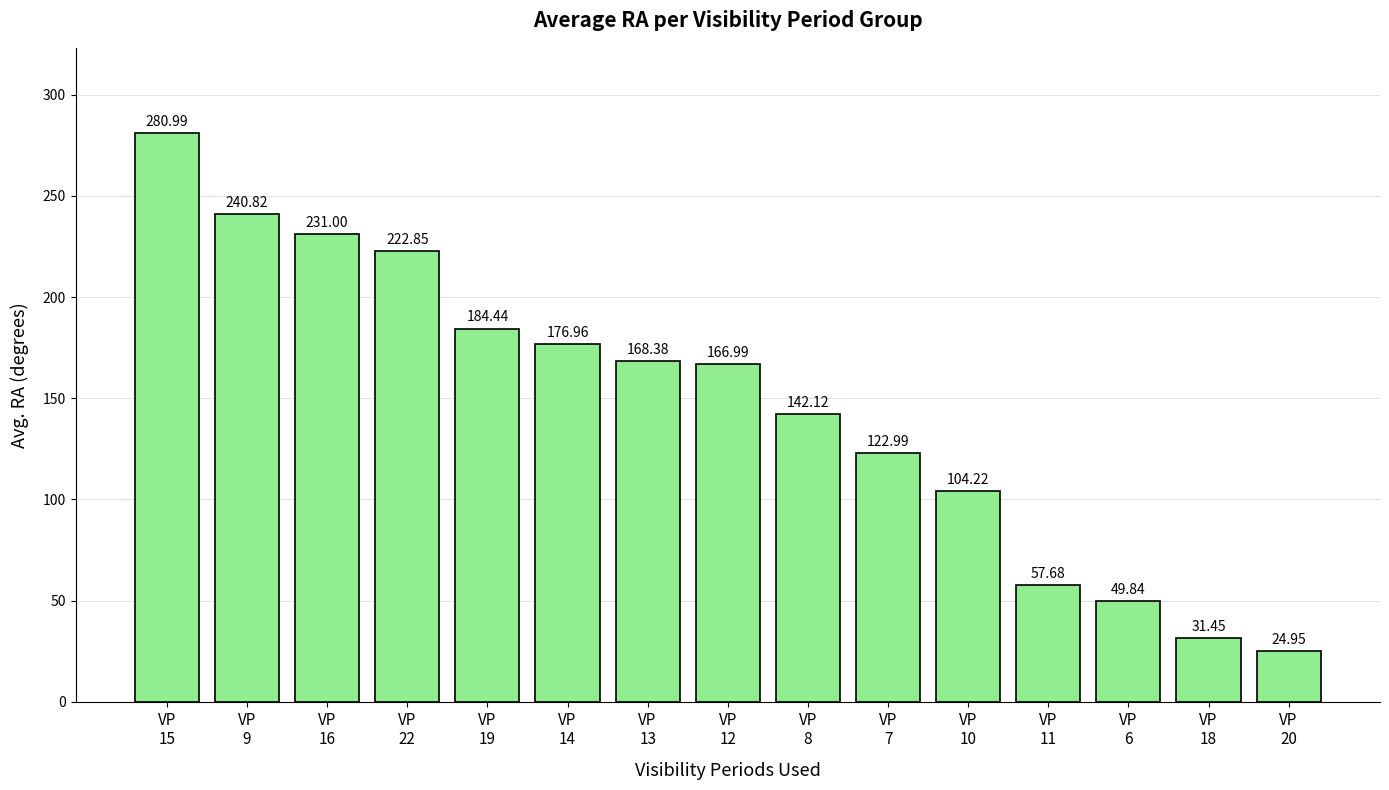

What is the label of the 11th bar from the left?

VP
10